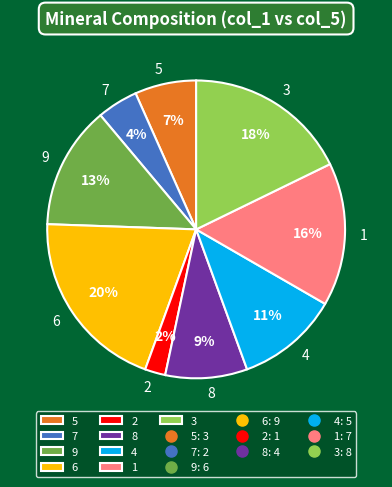

Is it true that 6 is 33% of the pie?

False